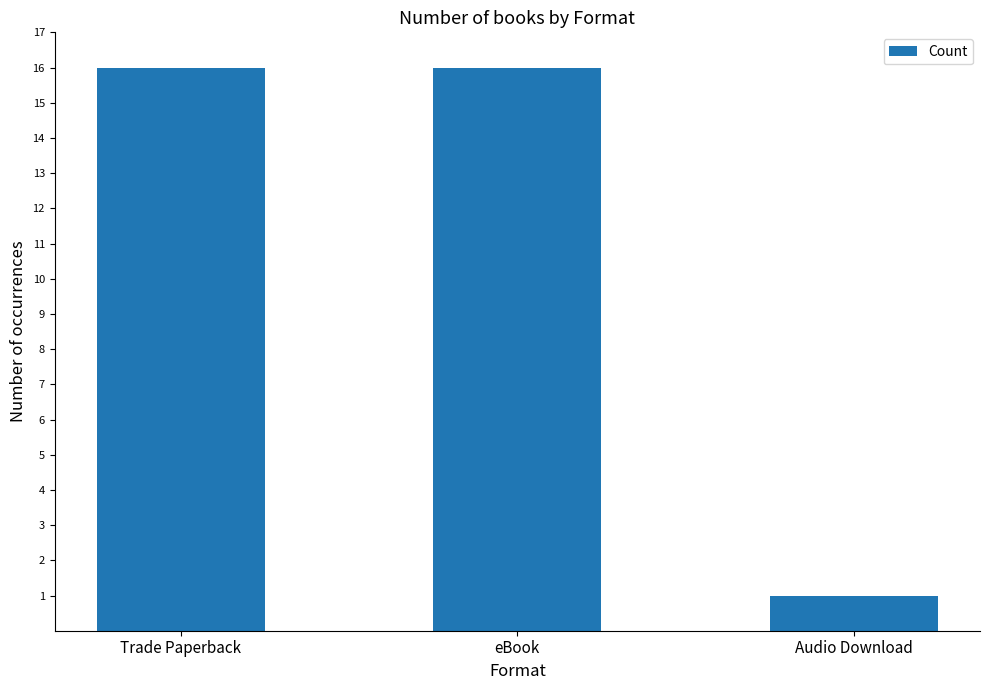

Where is the data nearest to the value 8?

Audio Download